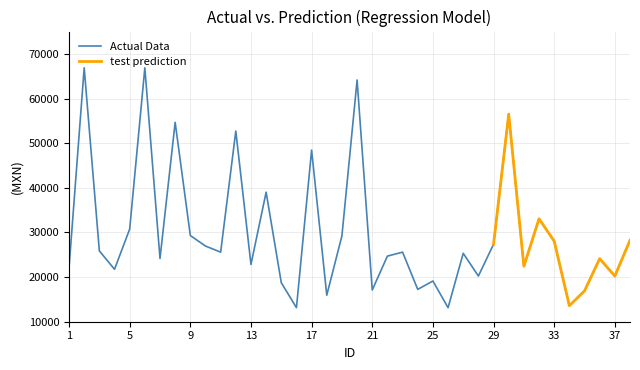

At which category does the data reach its first local peak?

2